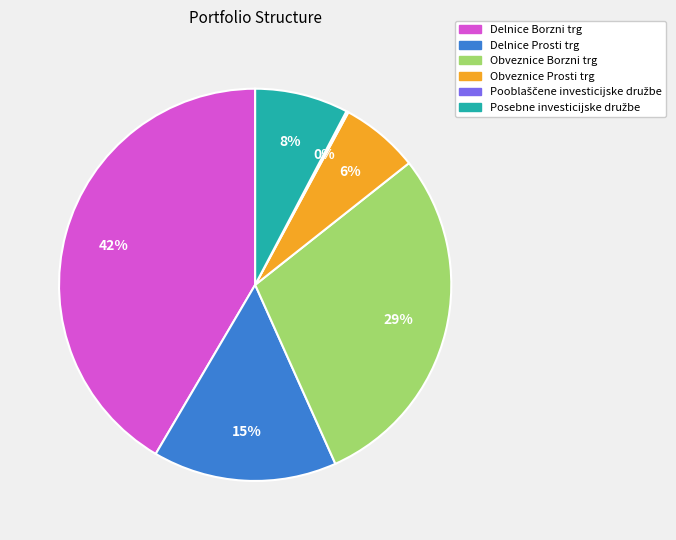

Which slice is the largest?

Delnice Borzni trg